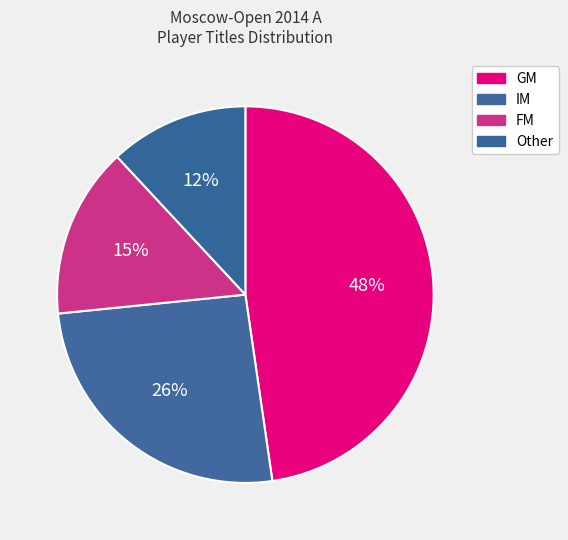

Rank the categories by value from highest to lowest.

GM, IM, FM, Other